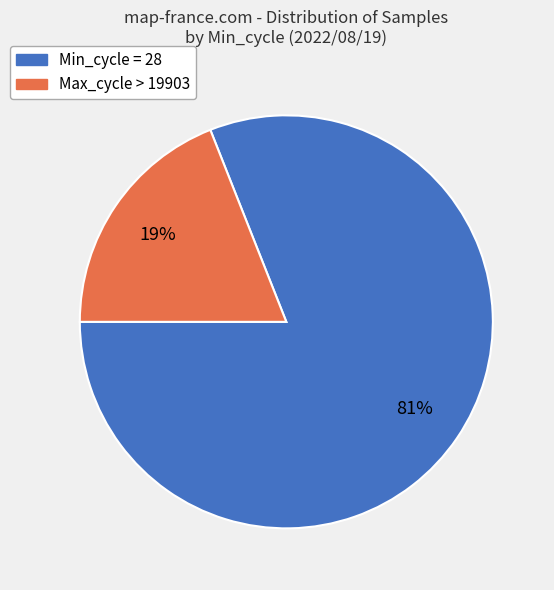

Does any single category account for the majority?

Yes